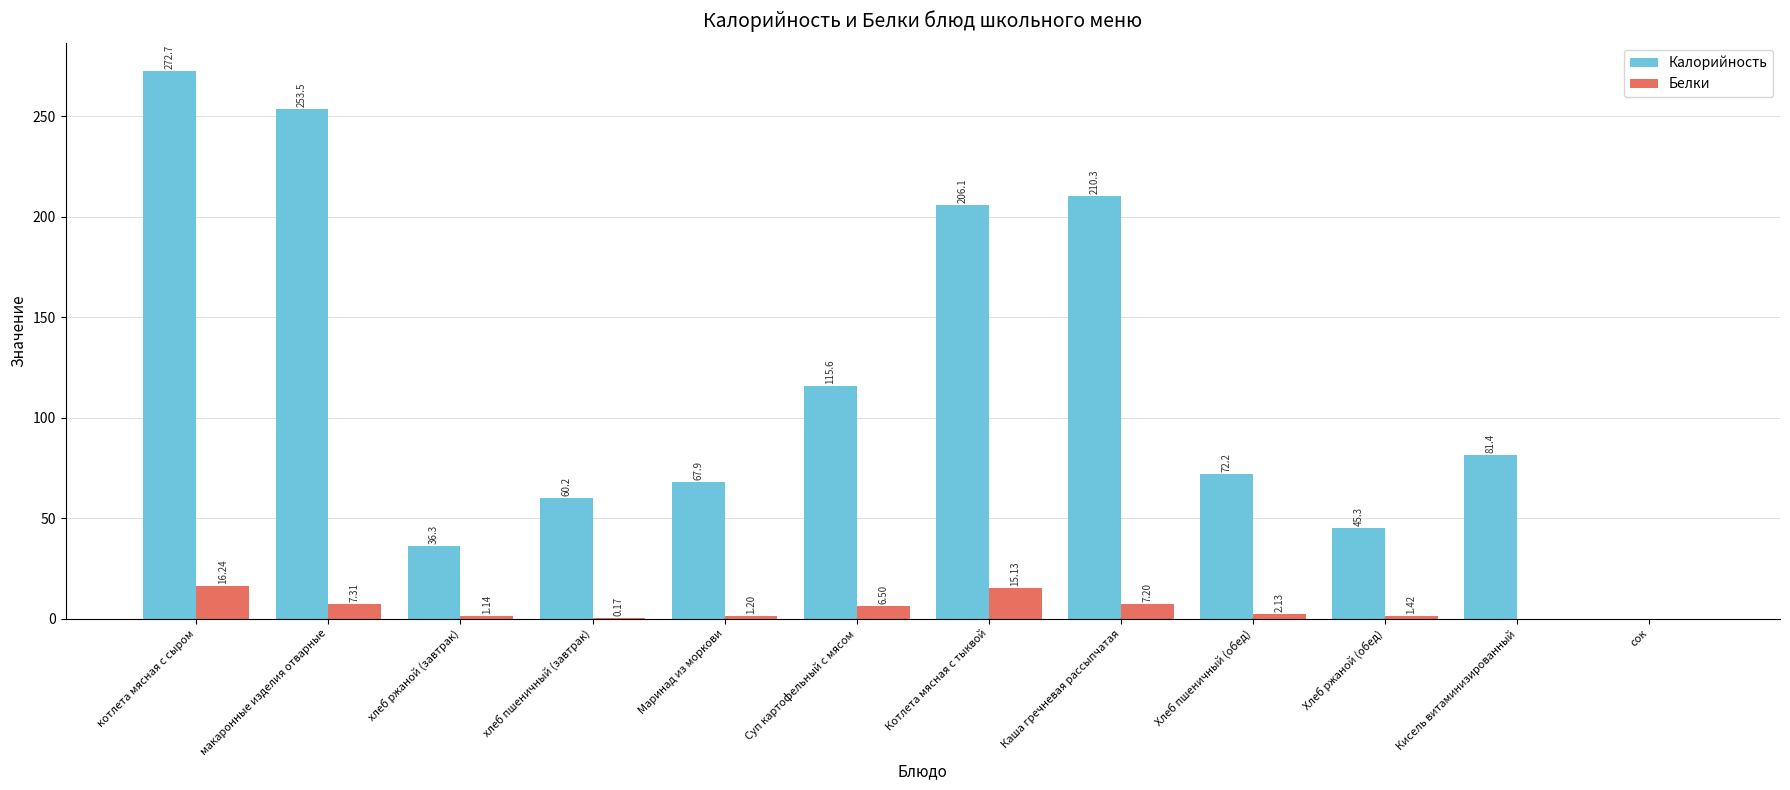

Which series has the largest total across all categories?

Калорийность